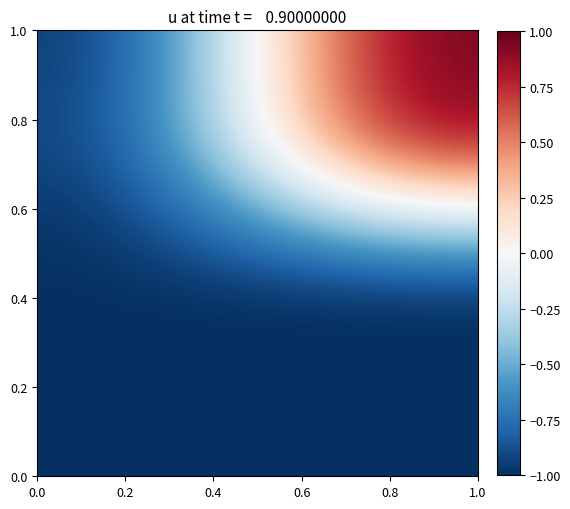

How many data points does each series have?

2